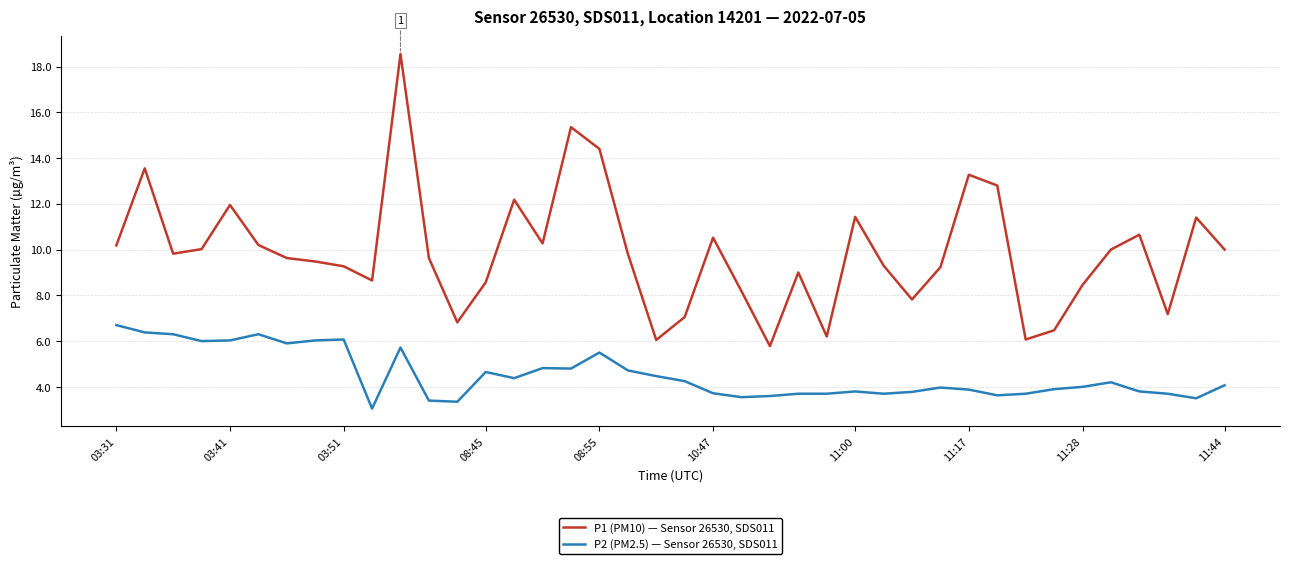

True or false: P2 (PM2.5) — Sensor 26530, SDS011 and P1 (PM10) — Sensor 26530, SDS011 intersect in this chart.

False